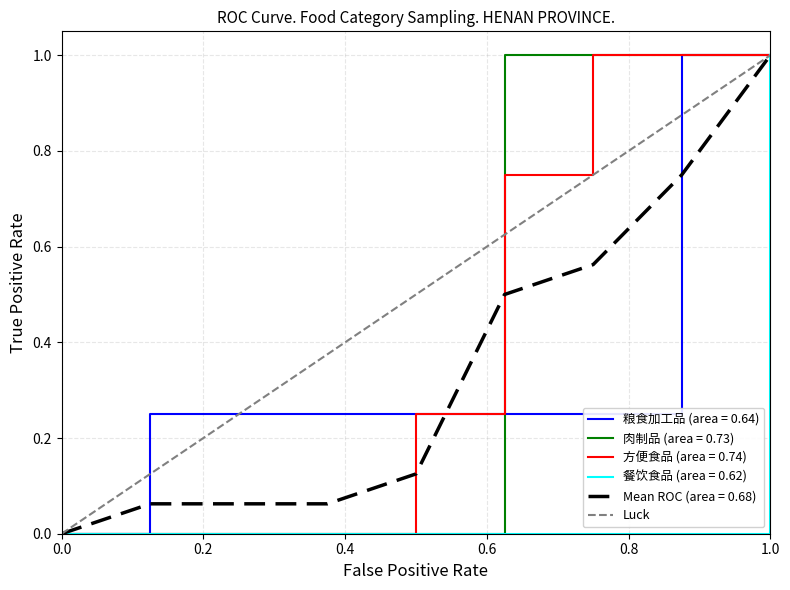

Count the values in the range 0 to 1.

2